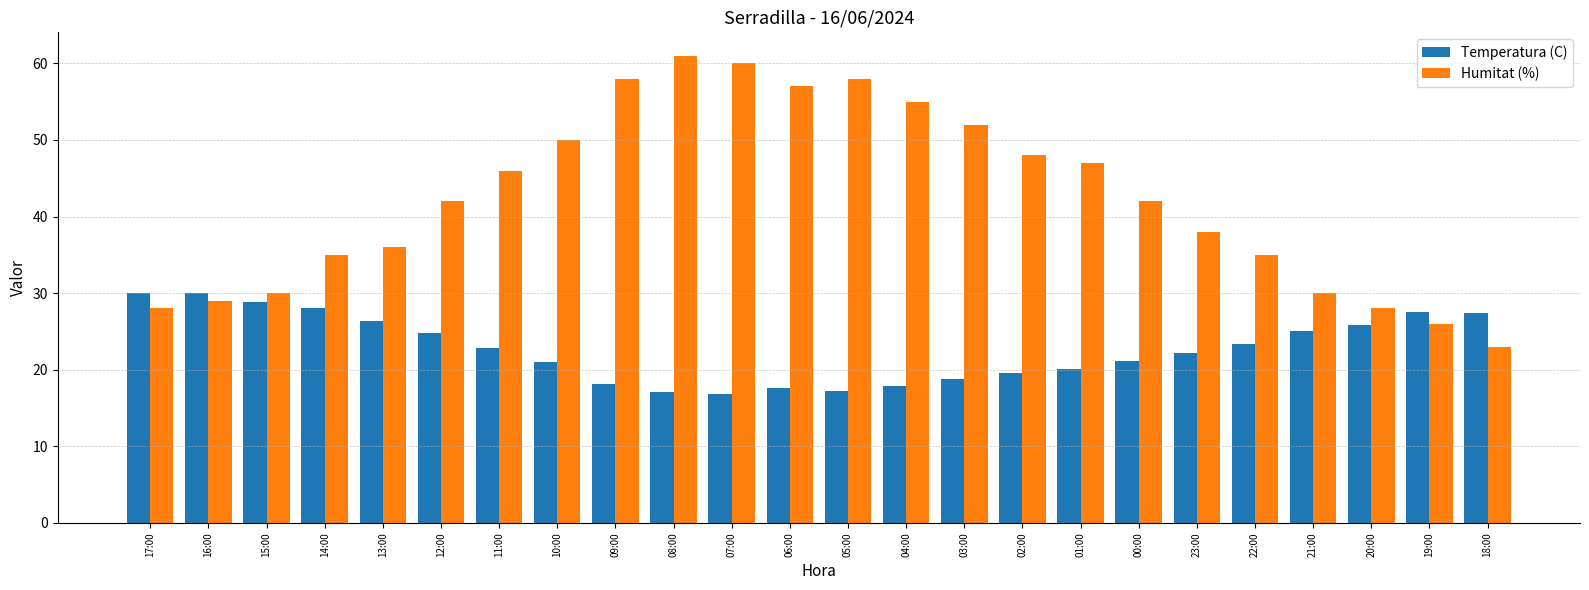

Which category has the highest value across all series?

08:00